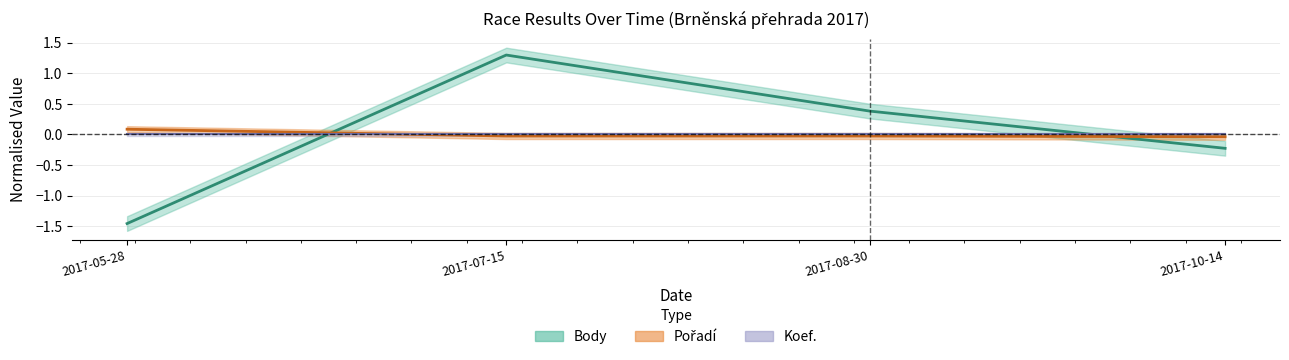

The Body series shows -0.2 at 2017-10-14. True or false?

True